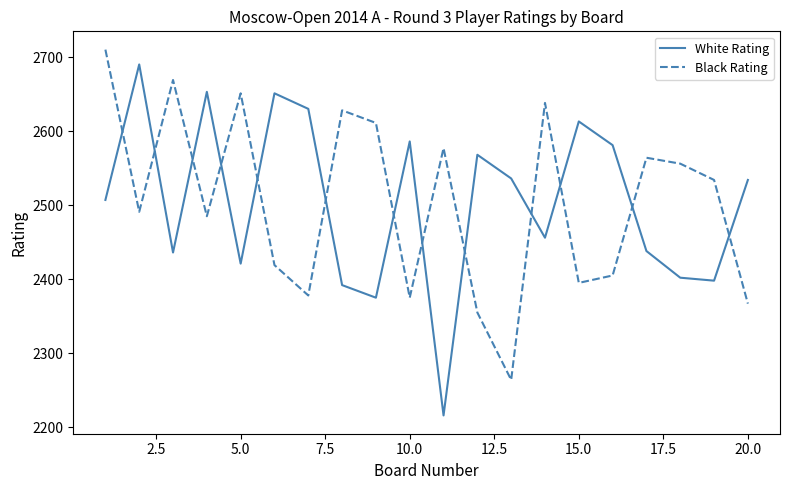

Is this an area chart (filled region under the line)?

No